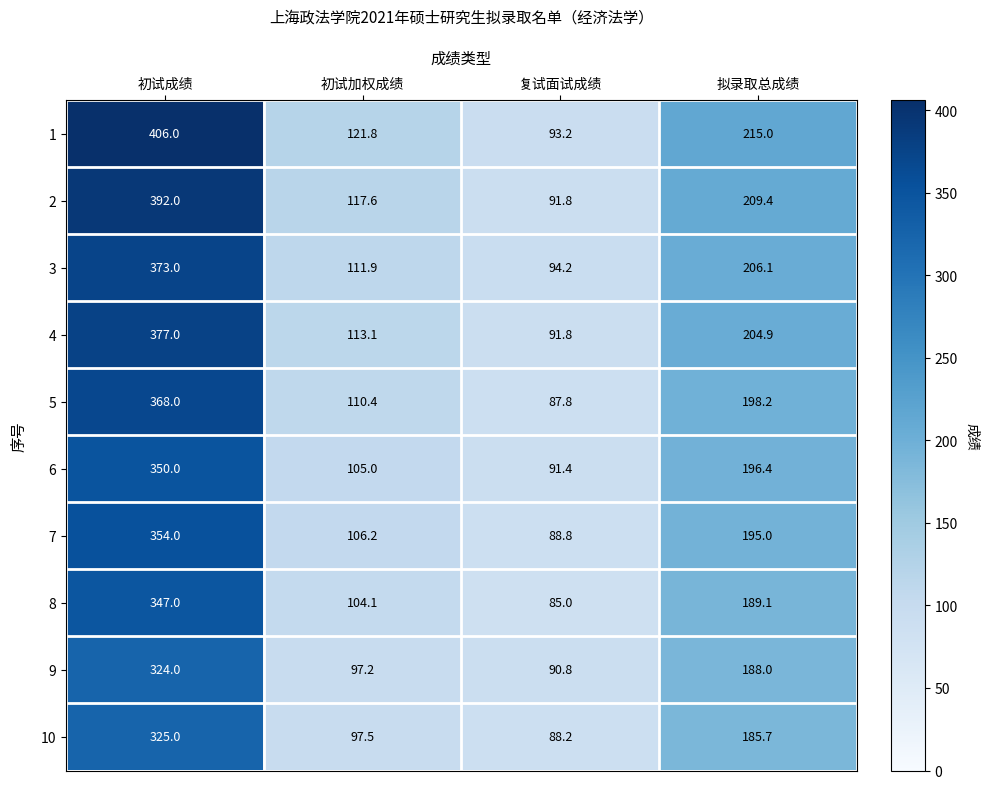

What is the difference between the second highest and second lowest values in the 3 series?

94.2